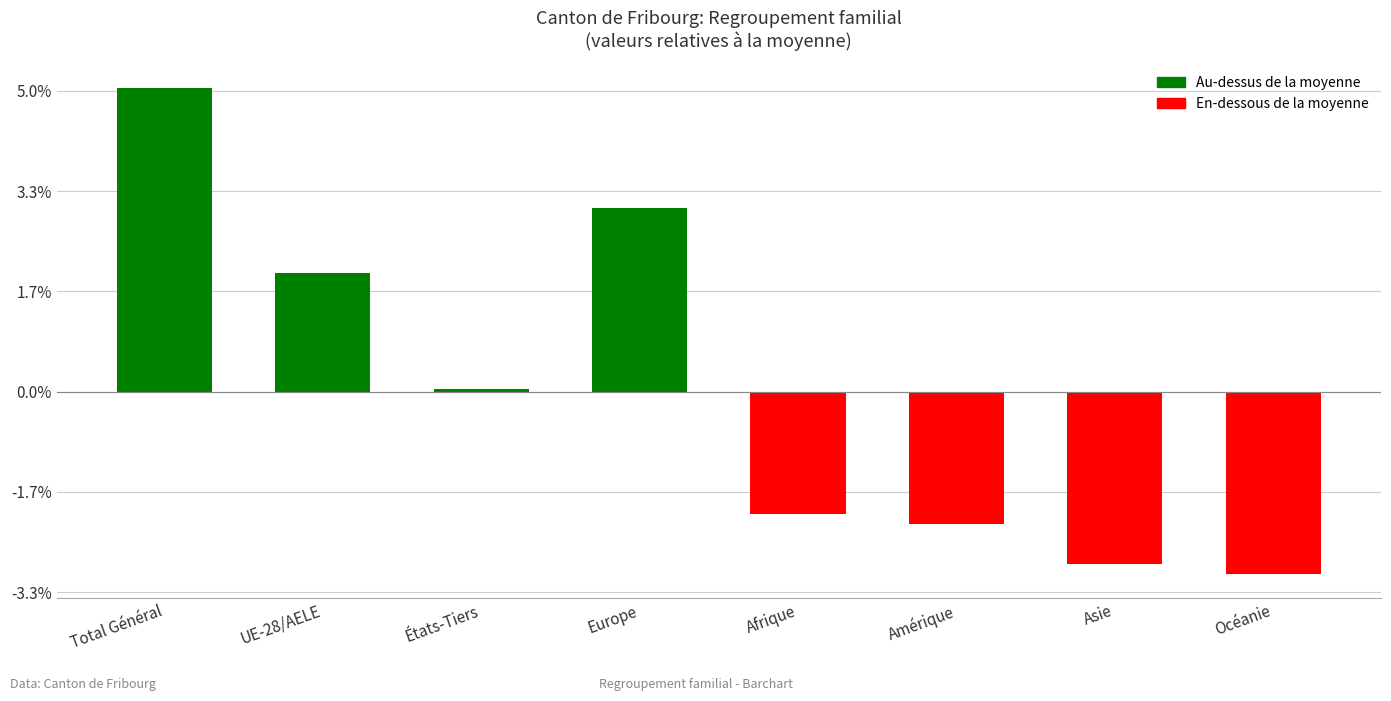

Rank the categories by value from highest to lowest.

Total Général, Europe, UE-28/AELE, États-Tiers, Afrique, Amérique, Asie, Océanie